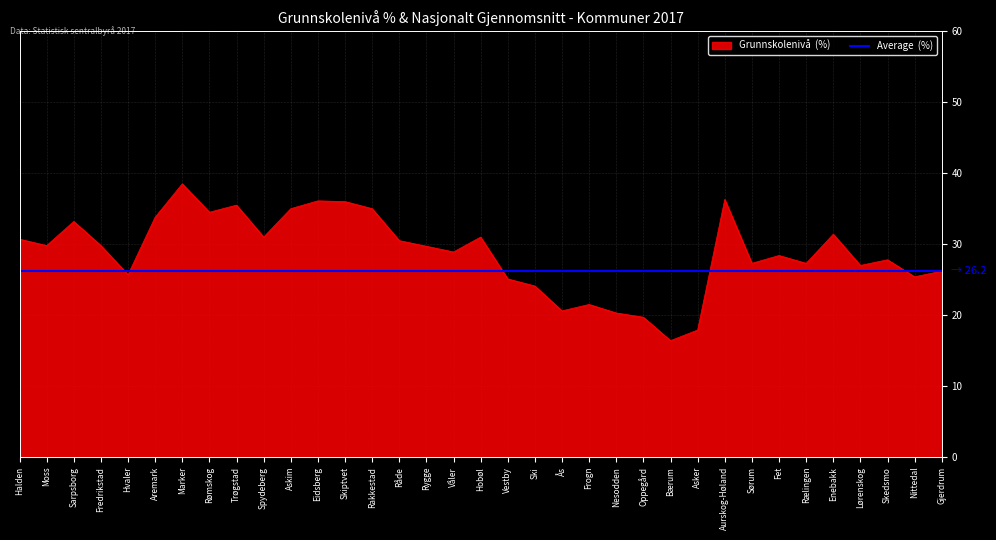

What is the greatest value displayed?

38.5